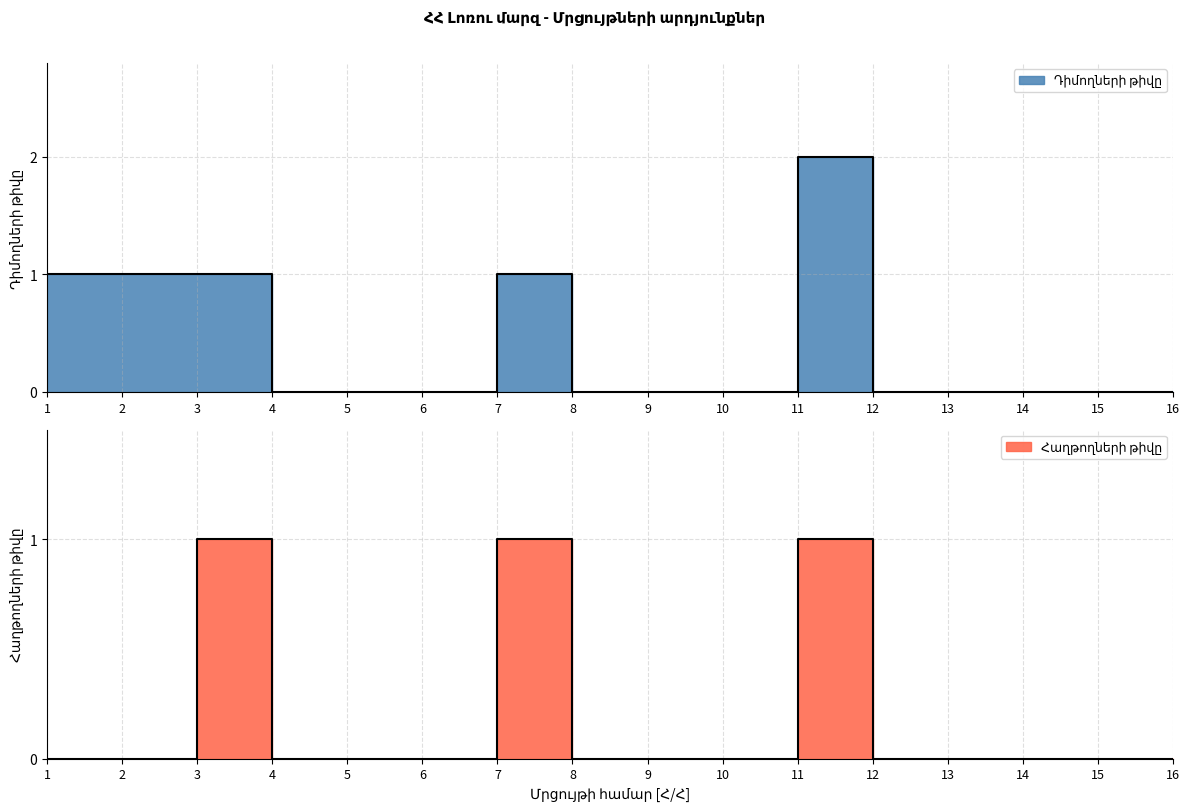

True or false: Դիմողների թիվը and Հաղթողների թիվը cross at least once.

False